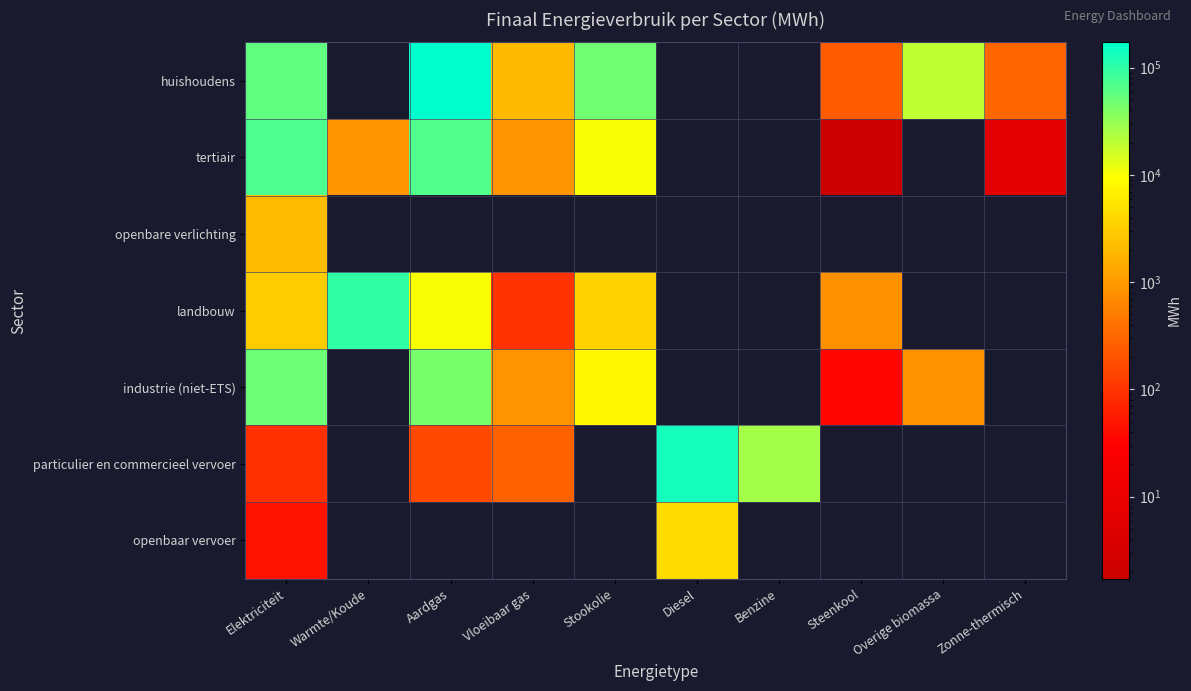

Which series has the largest range (max minus min)?

huishoudens